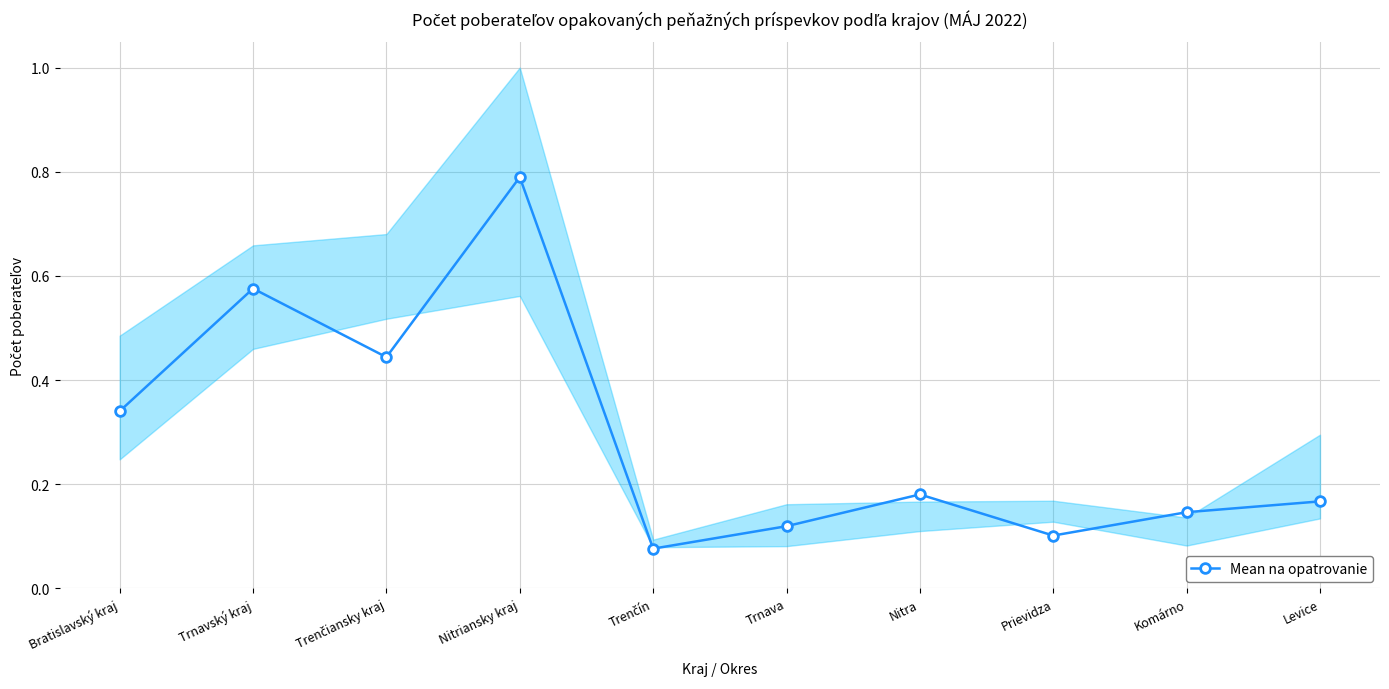

At which label is the value closest to 0?

Trenčín